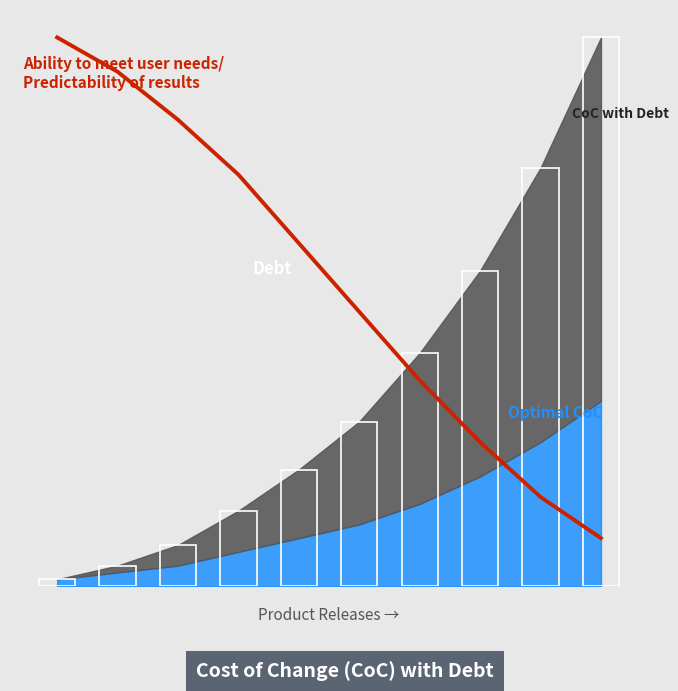

At which category does the chart reach its minimum across all series?

9